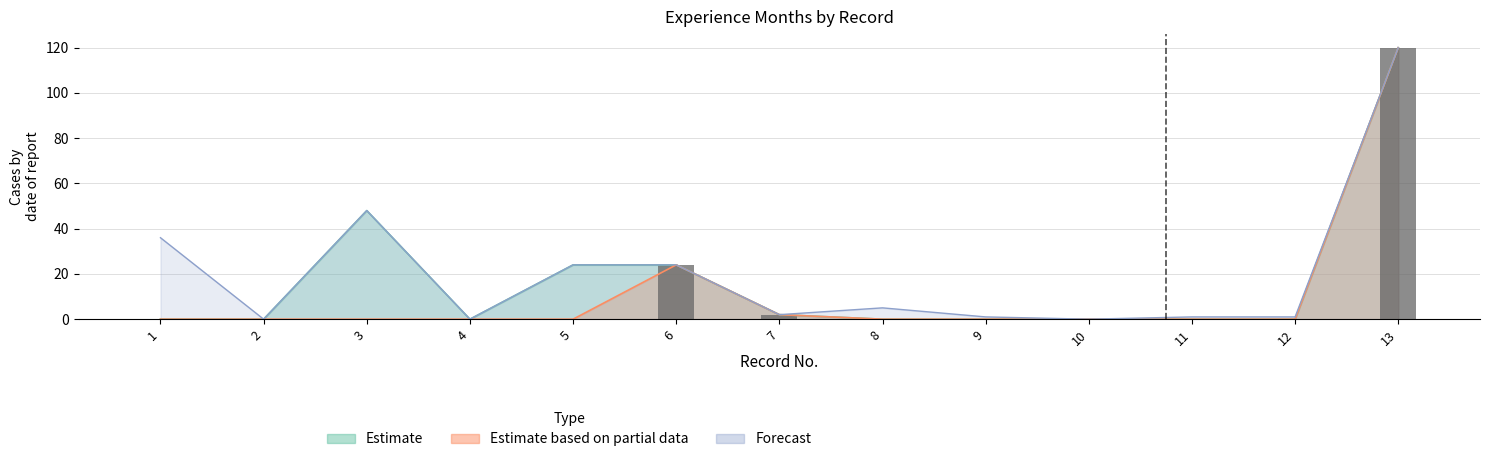

What is the greatest value displayed?

120